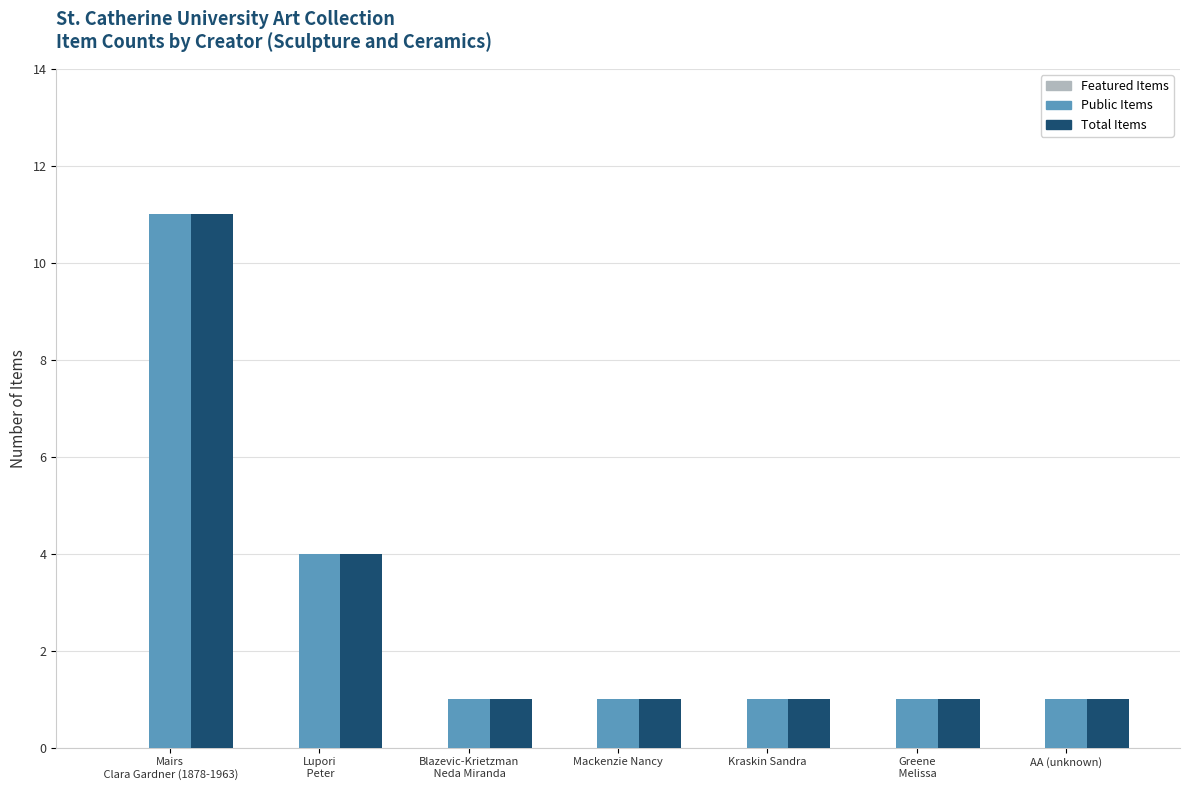

At how many categories does at least one series exceed 7?

1